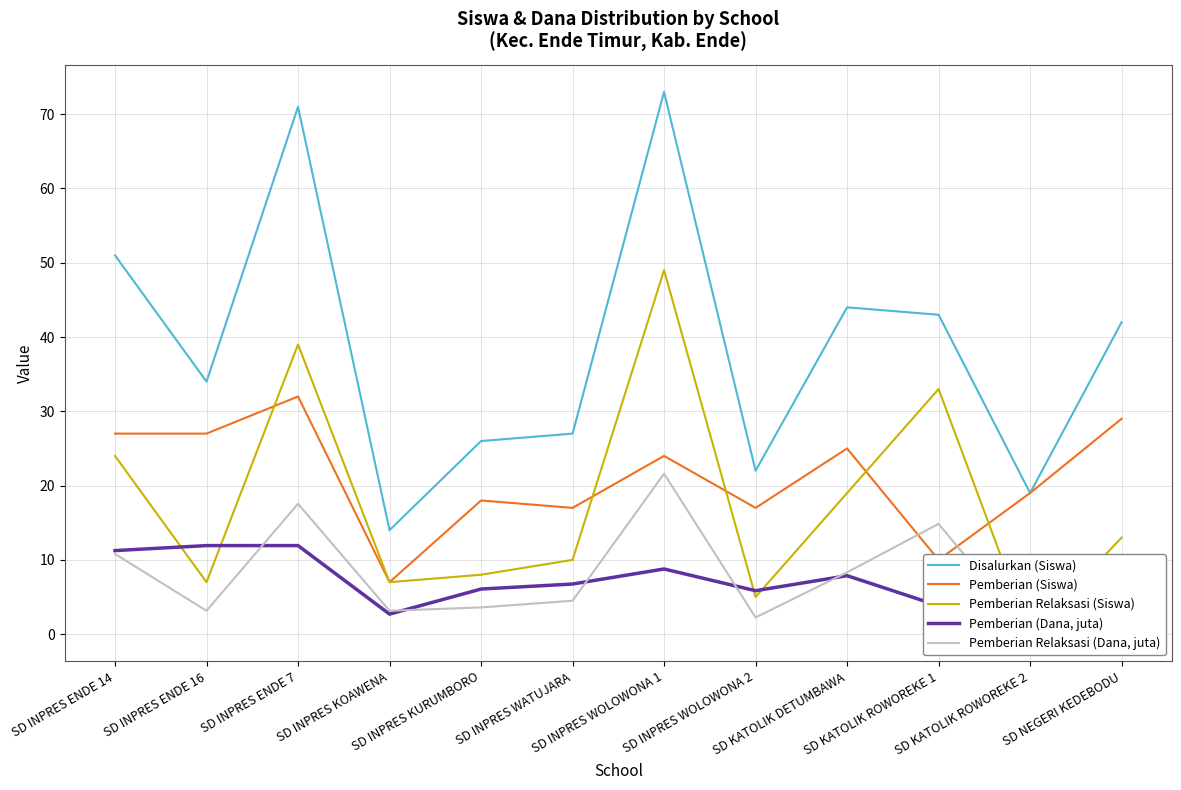

How many interior local peaks does the Pemberian Relaksasi (Dana, juta) series have?

3